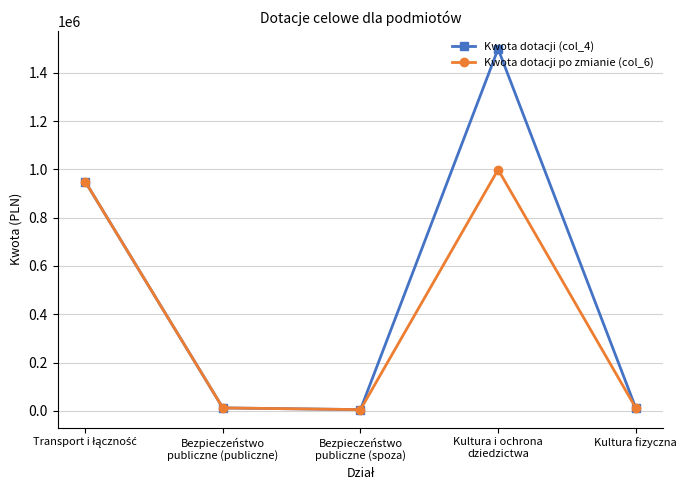

What is the sum of the Kwota dotacji po zmianie (col_6) values at Kultura i ochrona
dziedzictwa and Kultura fizyczna?

1011404.2